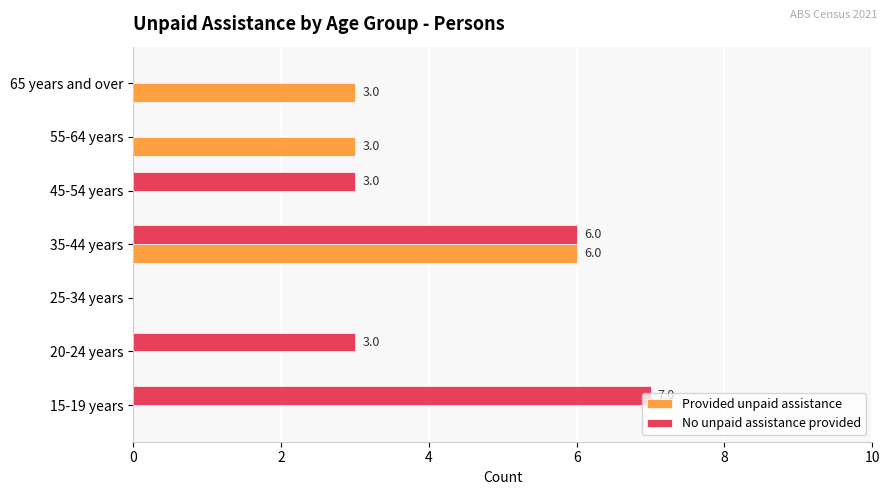

The Provided unpaid assistance series shows -2 at 25-34 years. True or false?

False